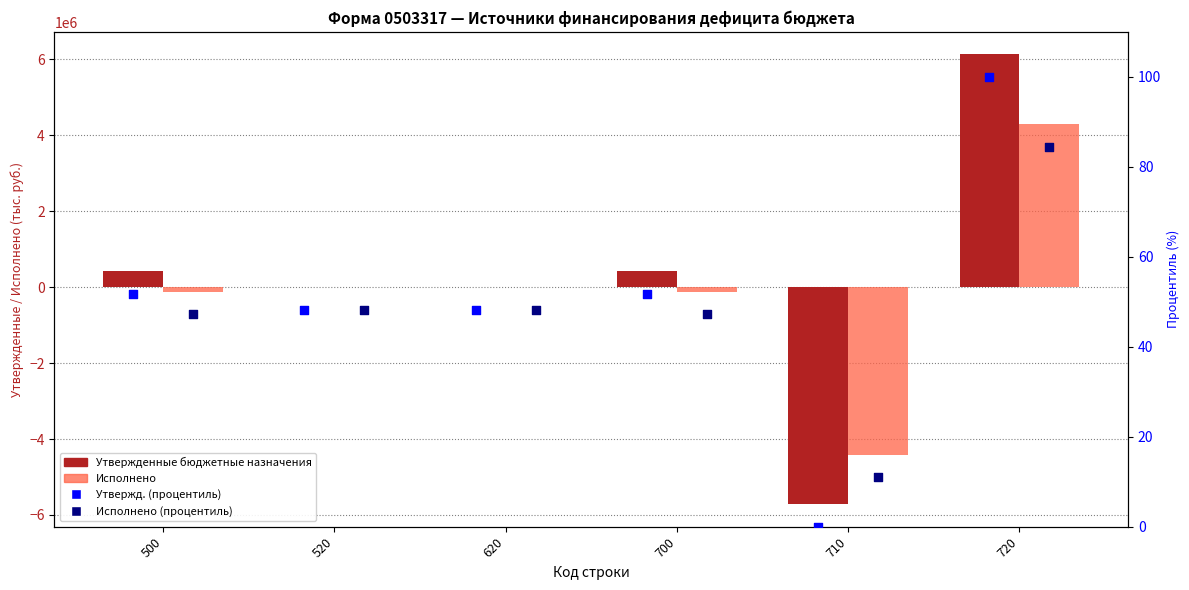

Which series has the widest spread of Y values?

Утвержденные бюджетные назначения